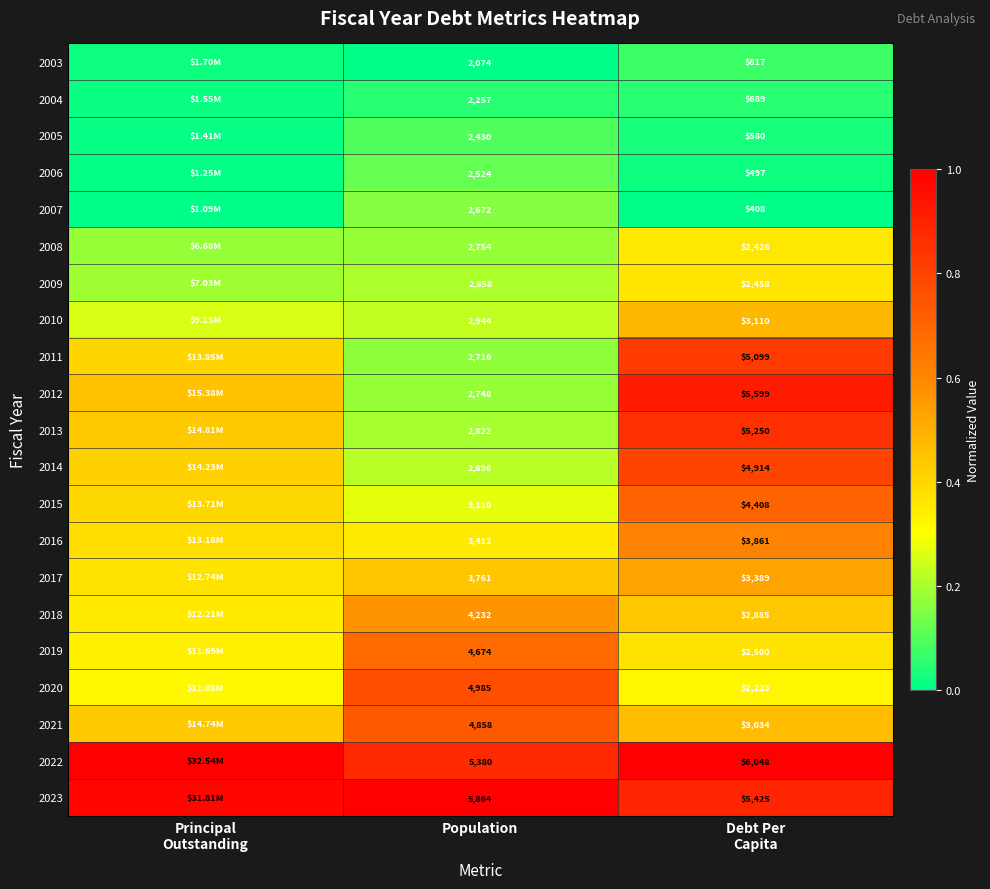

List the series in order of their peak value, highest first.

2022, 2023, 2012, 2013, 2011, 2014, 2020, 2021, 2015, 2019, 2016, 2018, 2017, 2010, 2009, 2008, 2007, 2006, 2005, 2003, 2004